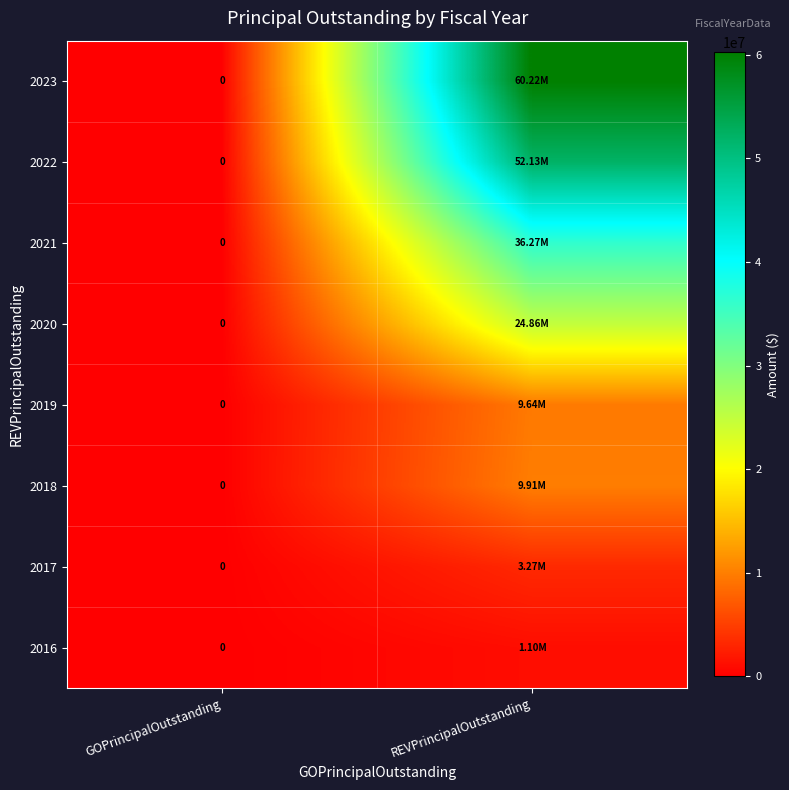

Which series has the largest total across all categories?

2023